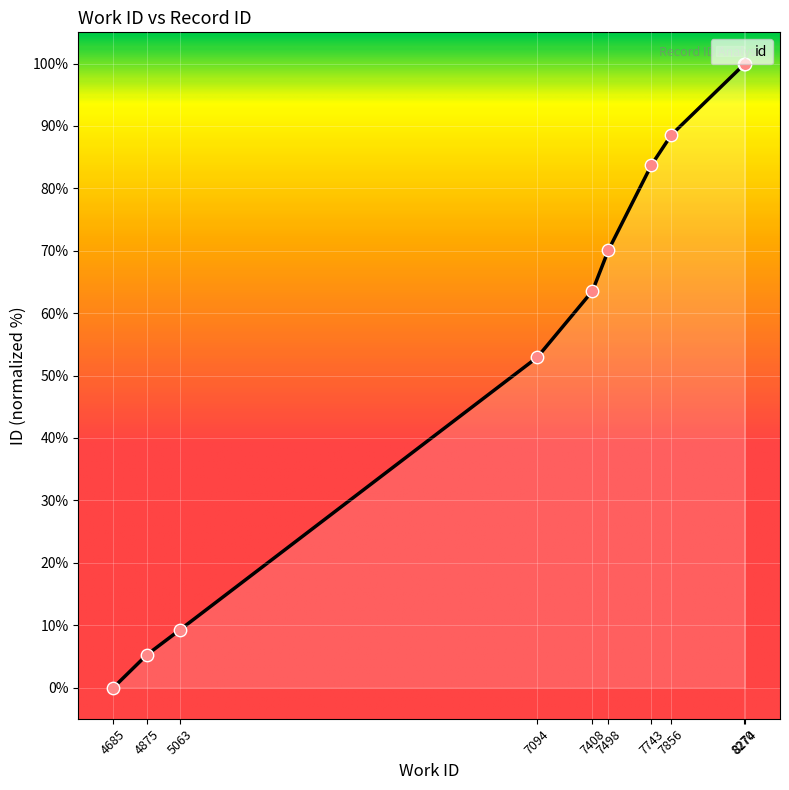

What is the ratio of the value at 7094 to the value at 7856?

0.6